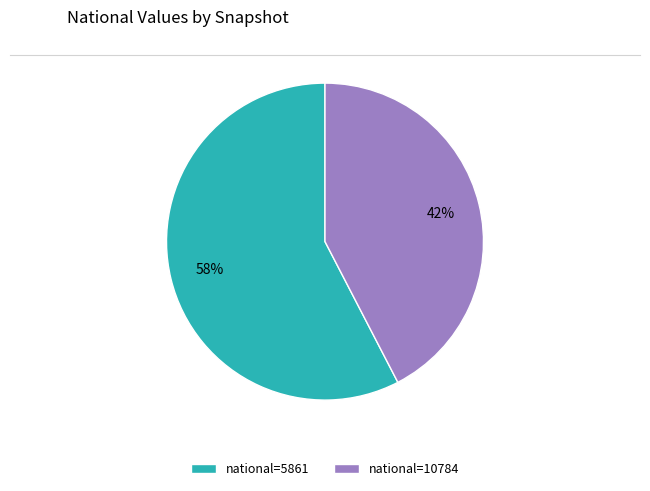

Rank the categories by value from lowest to highest.

national=10784, national=5861